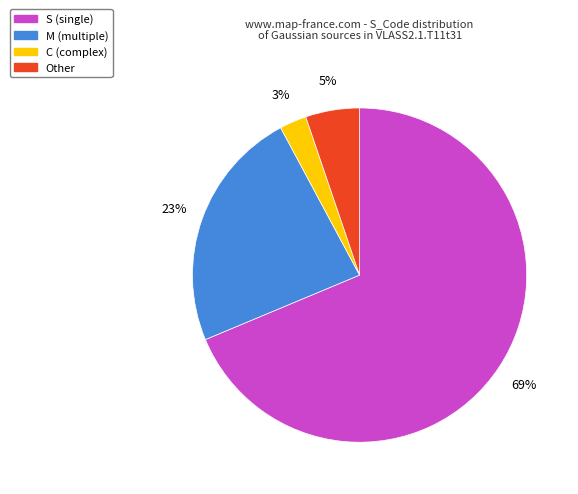

To the nearest percent, what portion does C represent?

3%